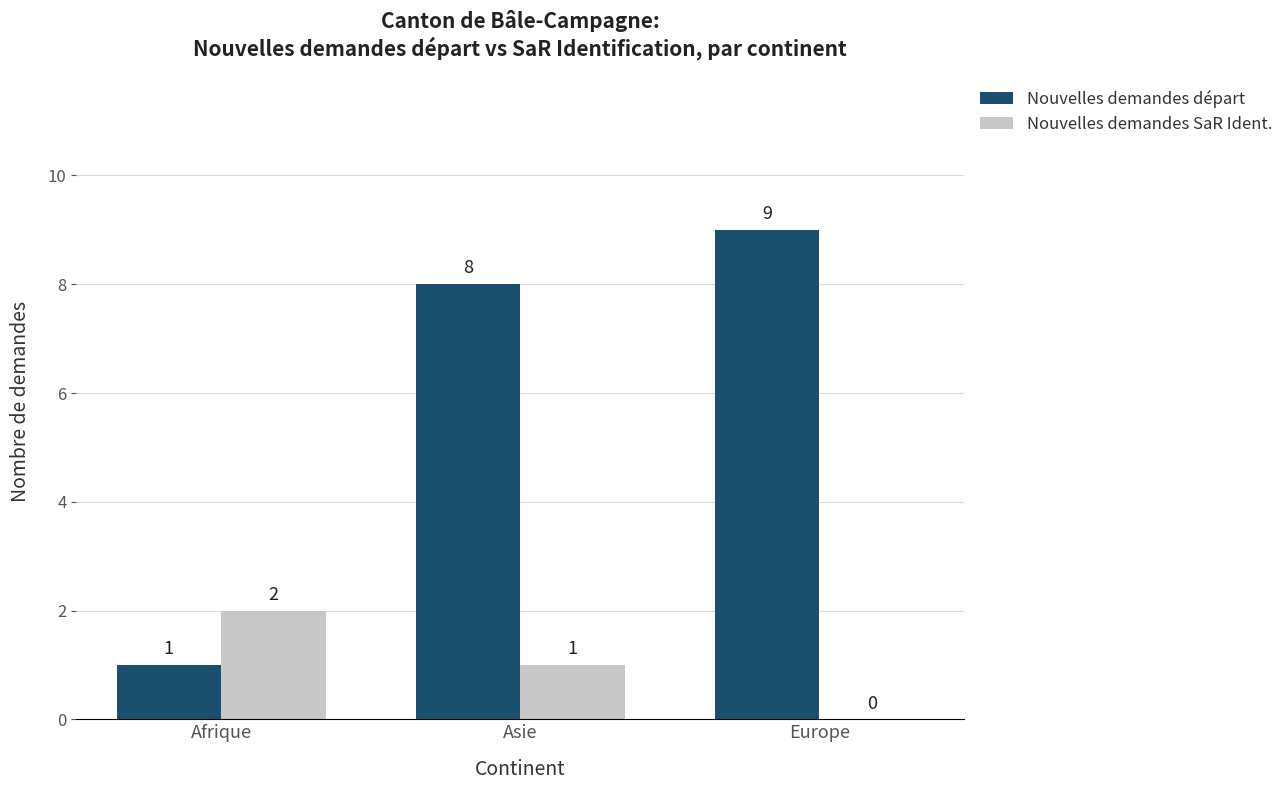

What is the approximate value of Nouvelles demandes départ at Europe?

9